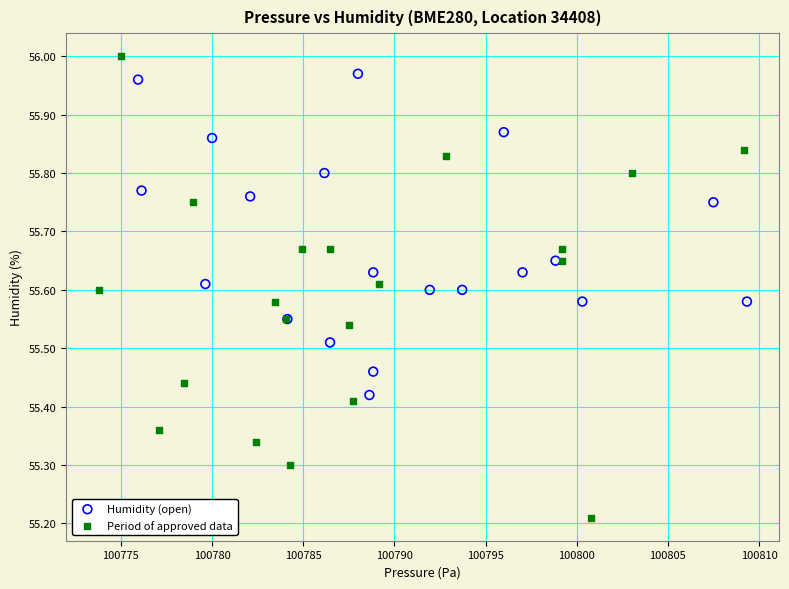

Which series contains the lowest Y value?

Period of approved data